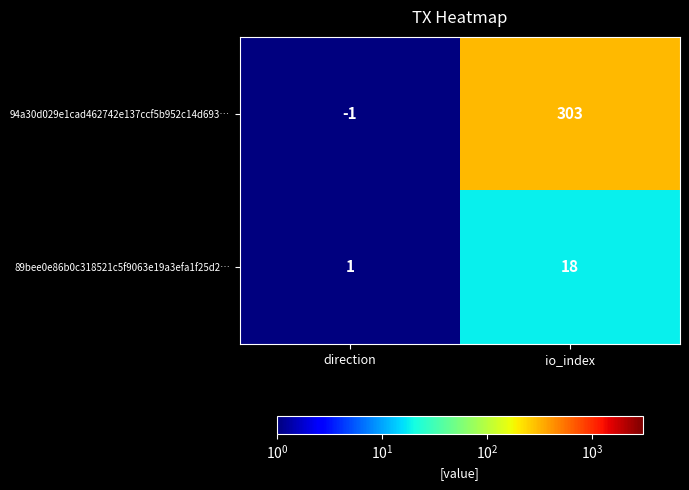

How many categories are shown in the chart?

2